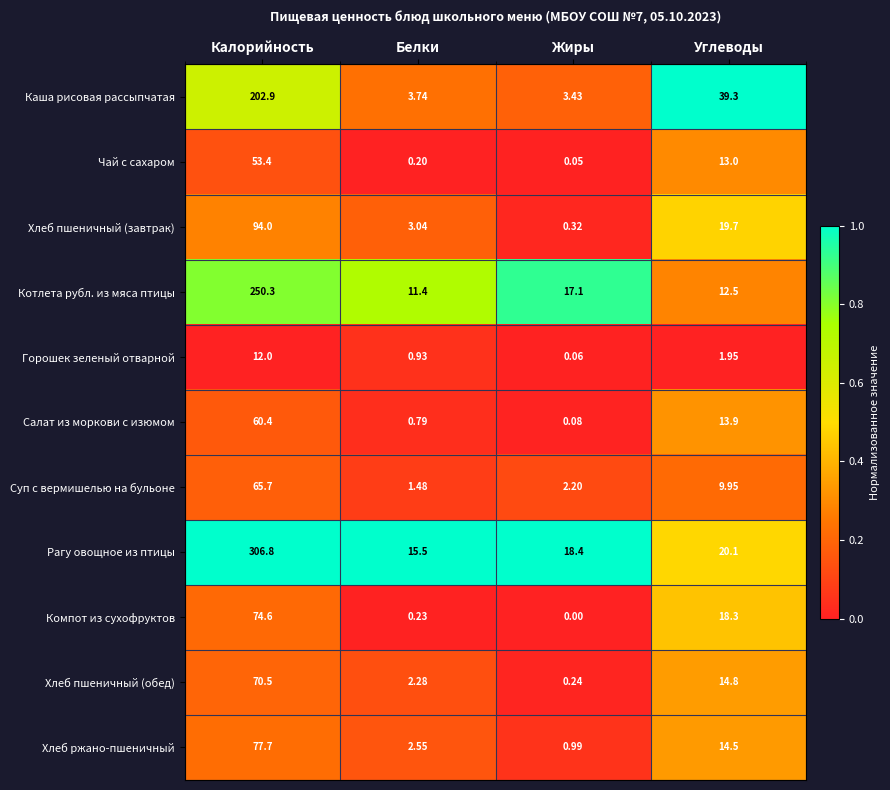

Which series has the largest total across all categories?

Рагу овощное из птицы